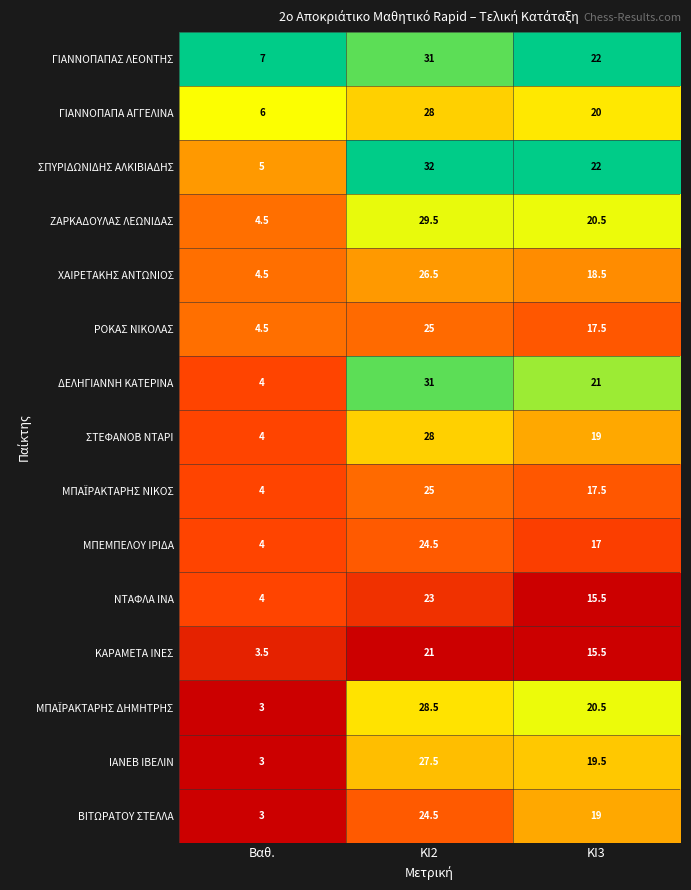

At which category is the sum across all series the highest?

ΚΙ2